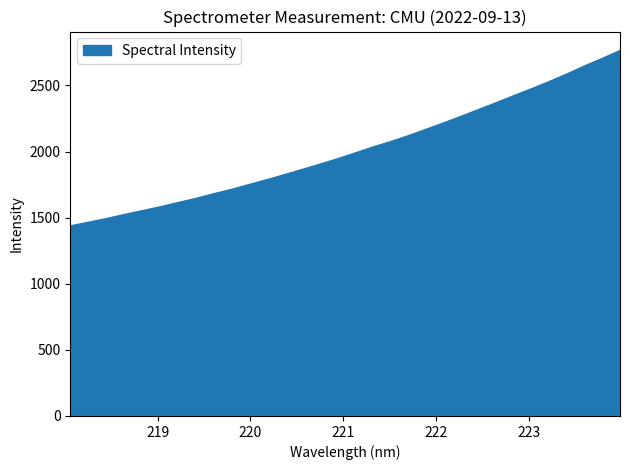

The value at 218.442 is 2616.6. True or false?

False